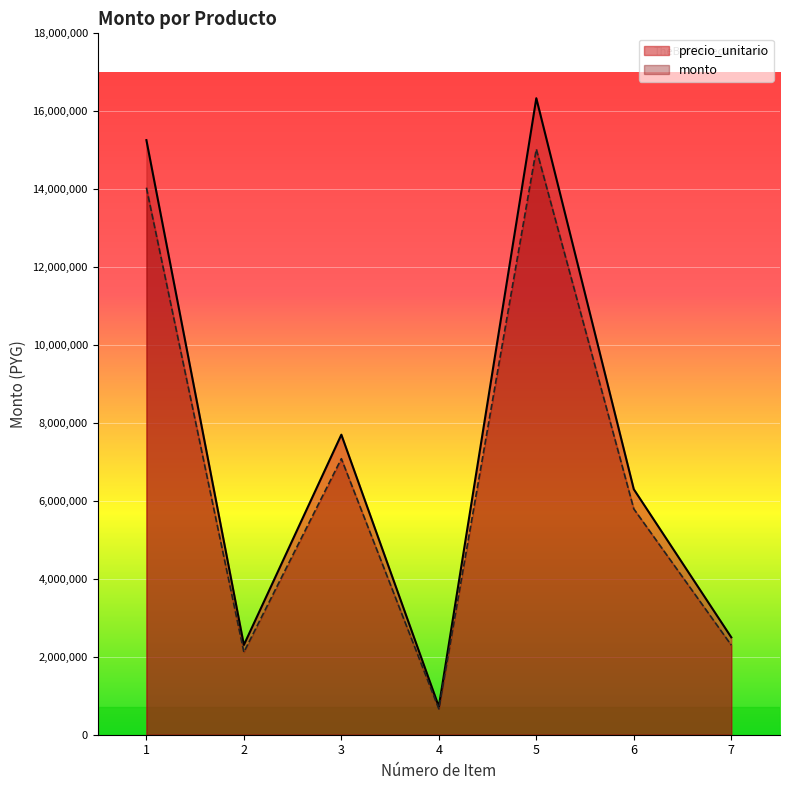

At which category does the chart reach its peak across all series?

5